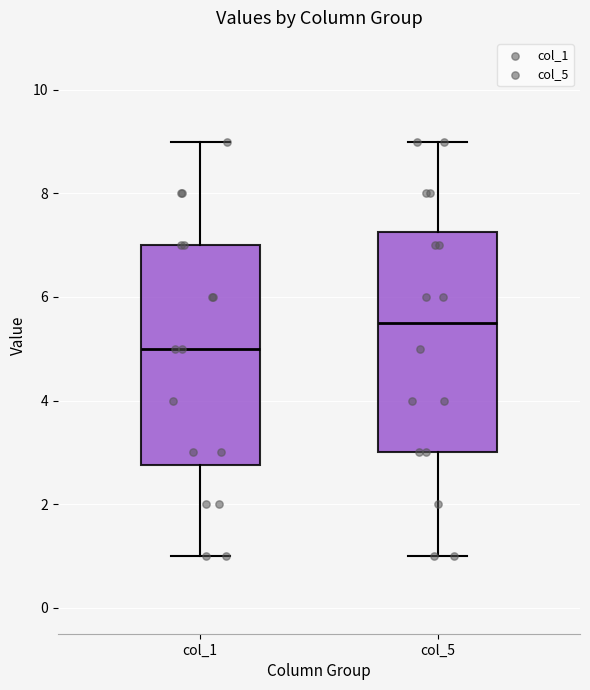

Where does the upper whisker of the box for col_5 end on the y-axis? The values are not printed on the chart, so give them approximately, as read against the axis.

9.0